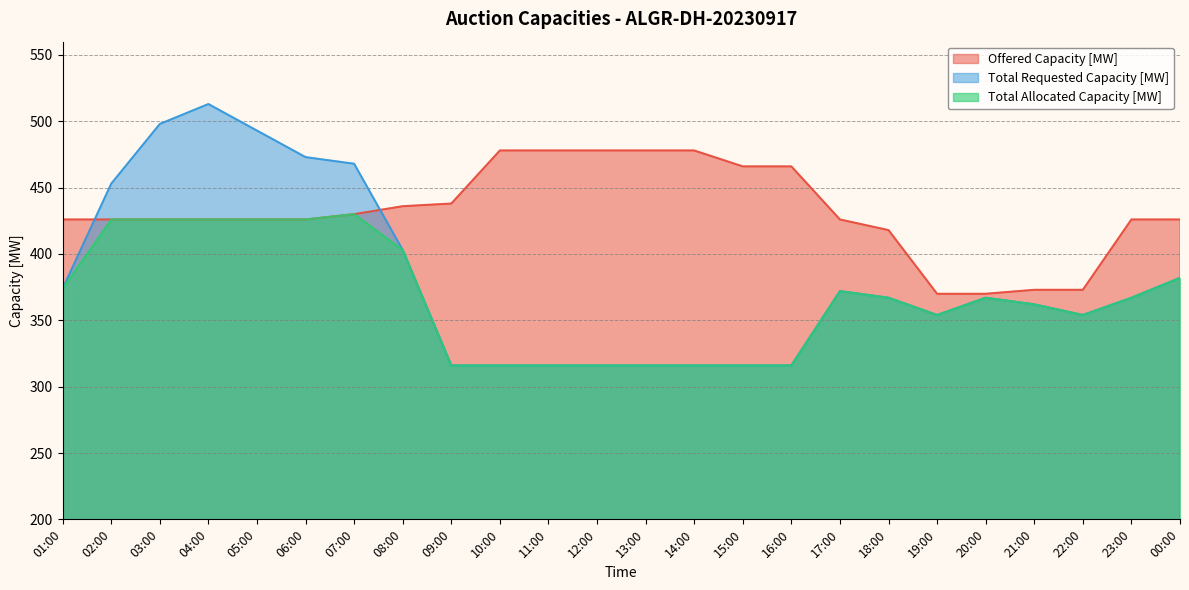

What position from the left is 23:00?

23